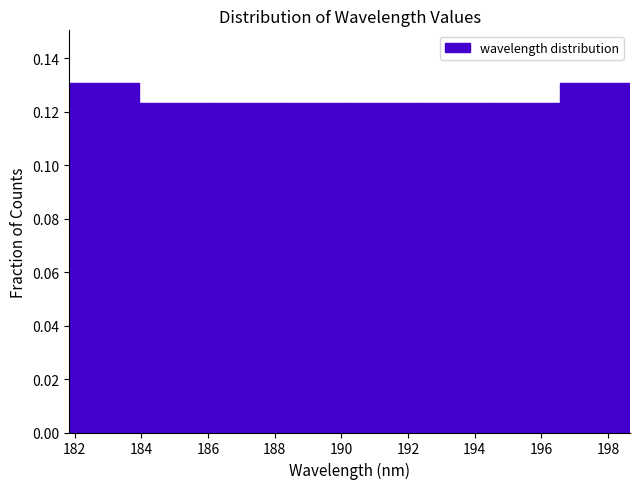

How tall is the bar that spans 186.0 to 188.2 on the x-axis? Neither the bar edges nor the heights are printed on the chart, so give them approximately, as read against the axes.

0.124